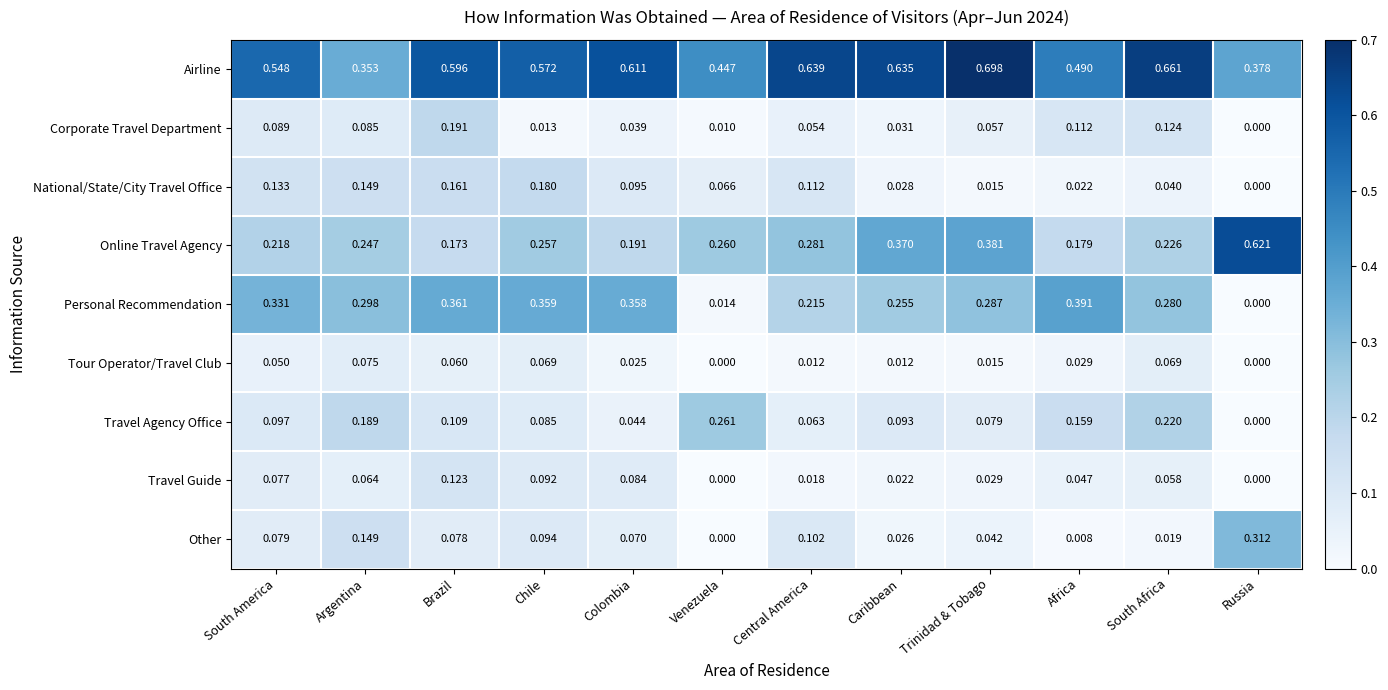

List the series in order of their peak value, highest first.

Airline, Online Travel Agency, Personal Recommendation, Other, Travel Agency Office, Corporate Travel Department, National/State/City Travel Office, Travel Guide, Tour Operator/Travel Club